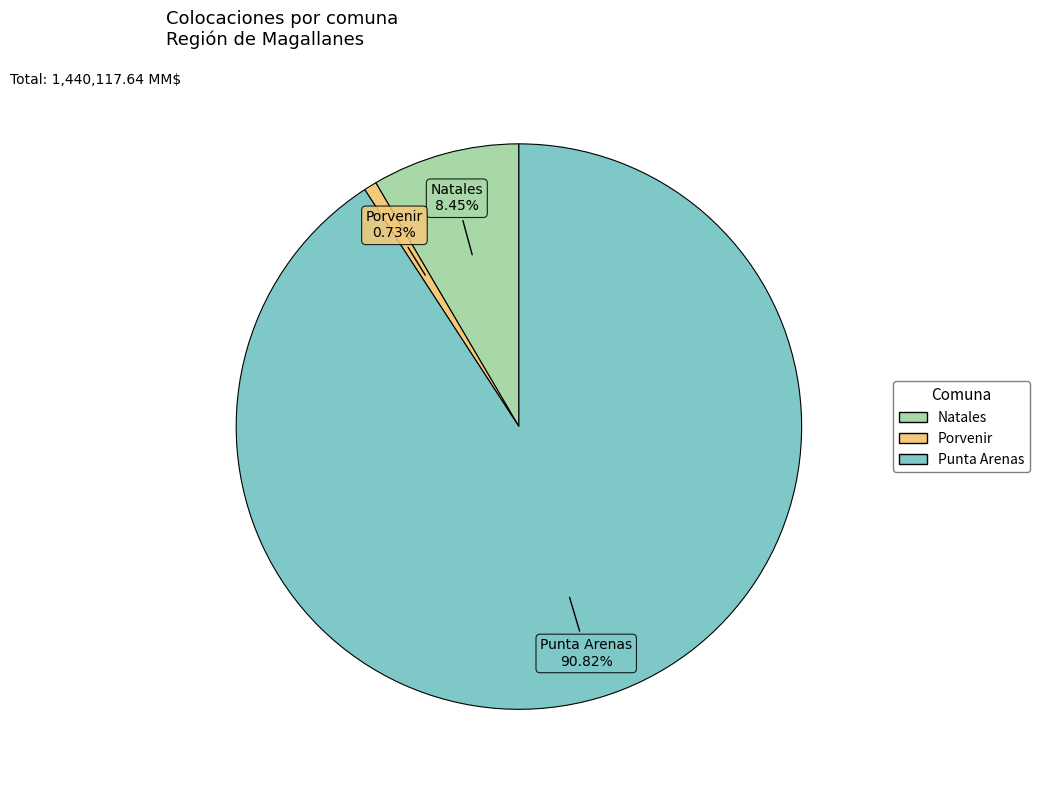

To the nearest percent, what is the difference between the Punta Arenas and Porvenir slice percentages?

90%